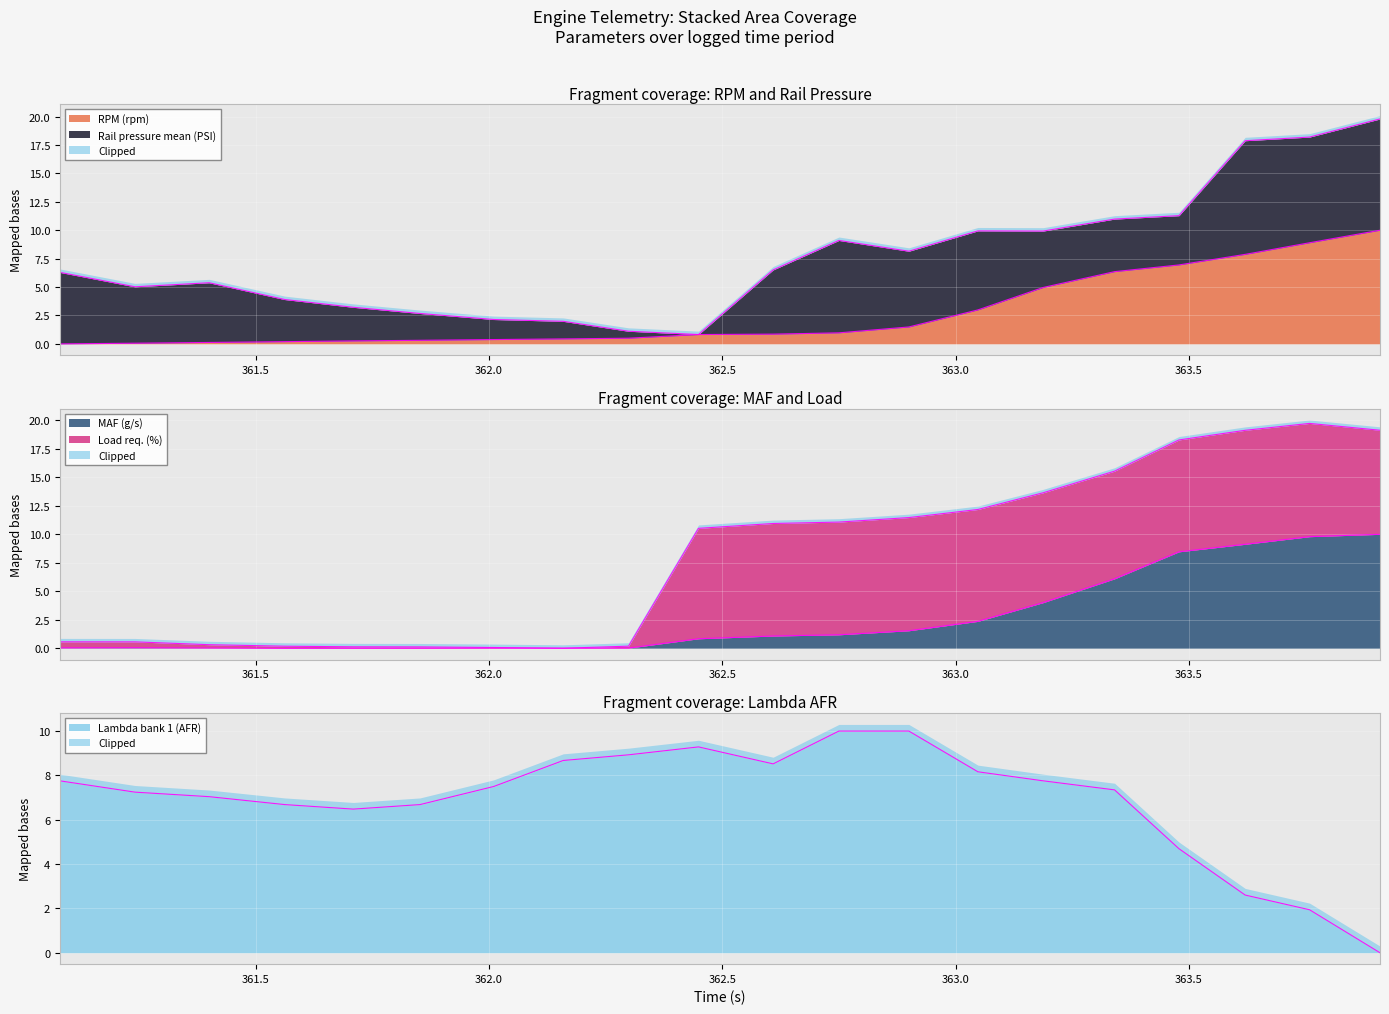

At which label is RPM (rpm) closest to 5?

363.188